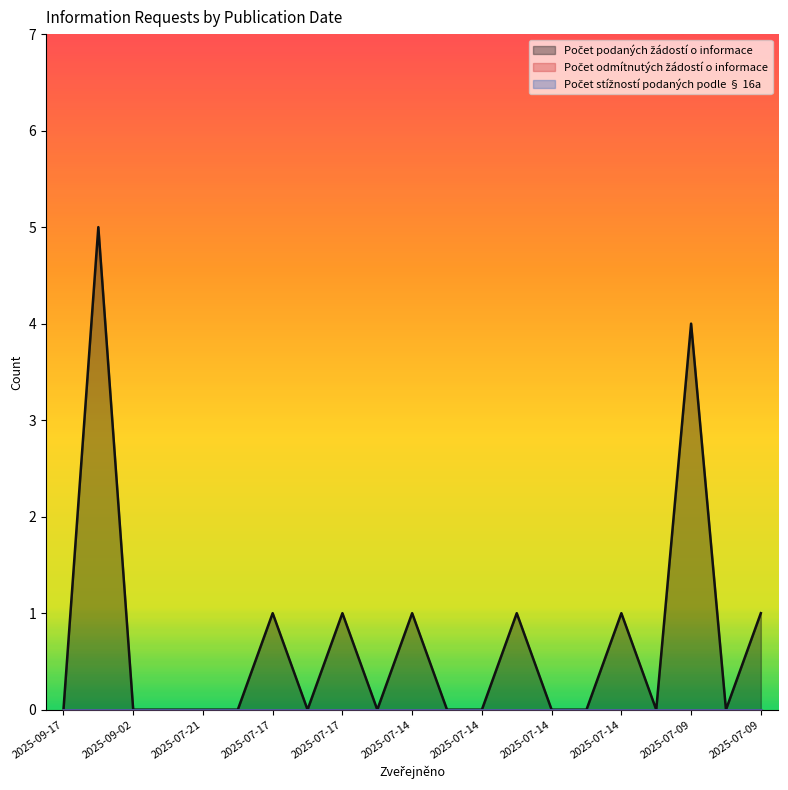

Which category has the highest value across all series?

2025-09-11